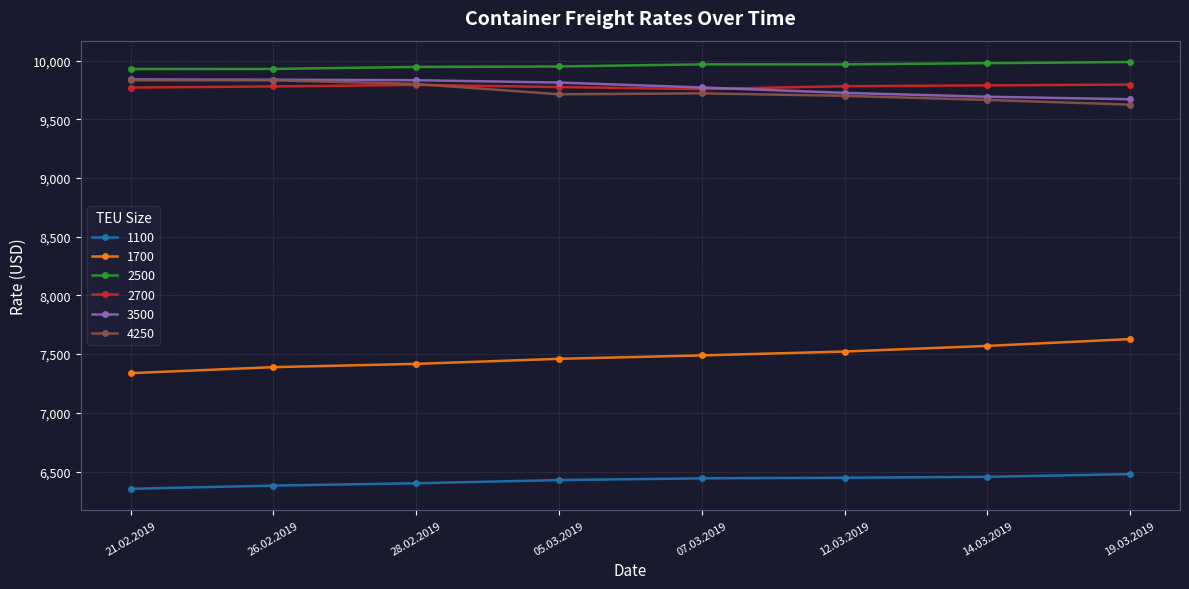

Does the chart have visible grid lines?

Yes